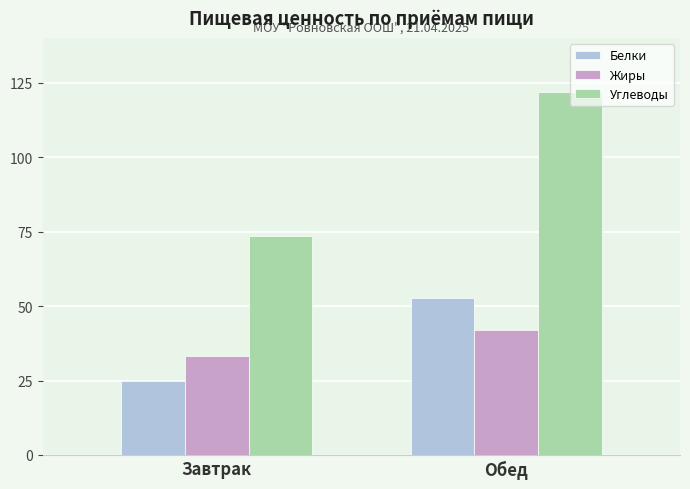

What is the difference between the Белки values at Обед and Завтрак?

28.0